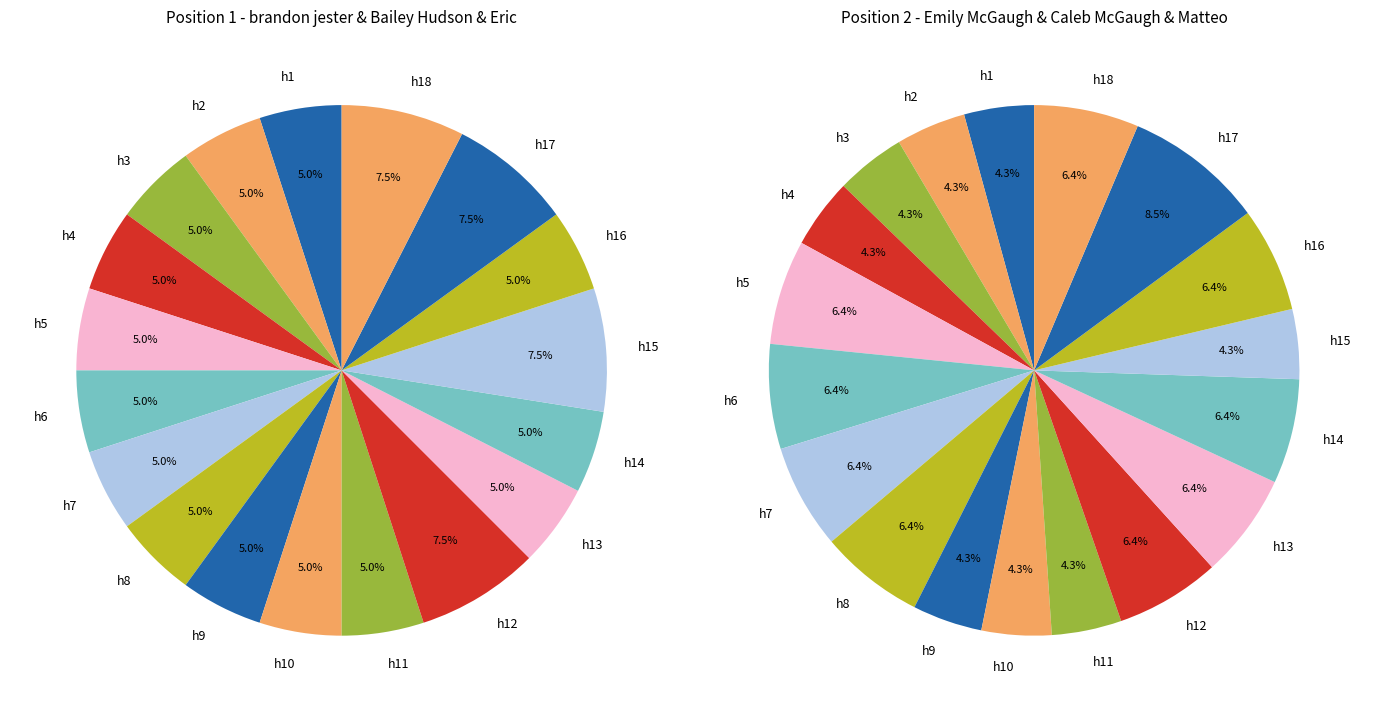

Do hole_4 and hole_5 together represent more than half of the pie?

No